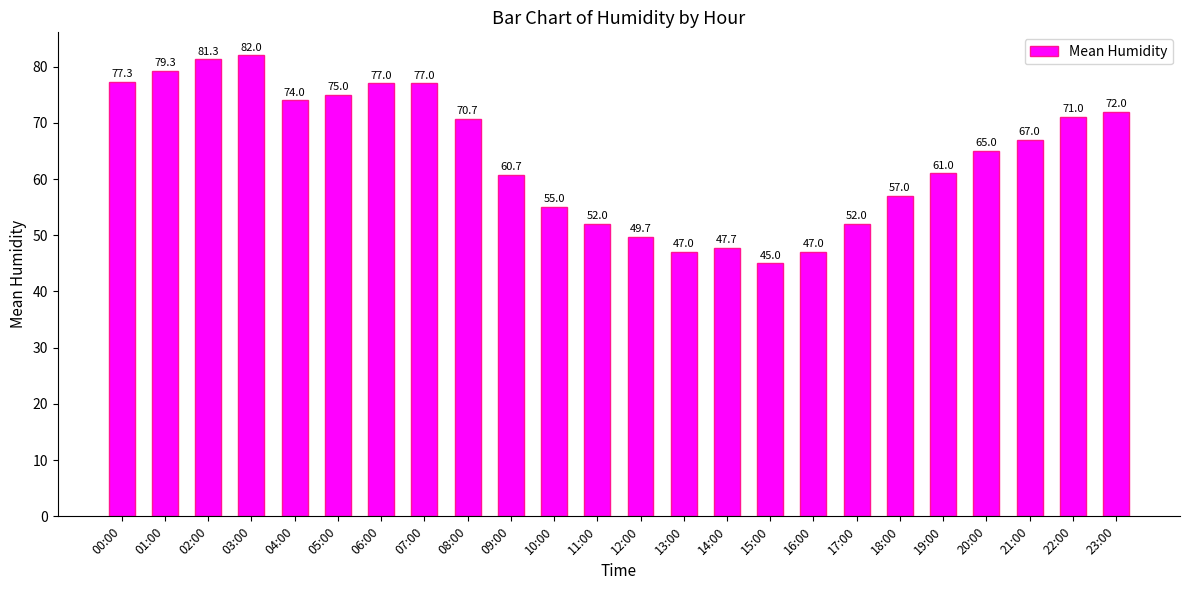

At which category does the chart reach its peak across all series?

03:00